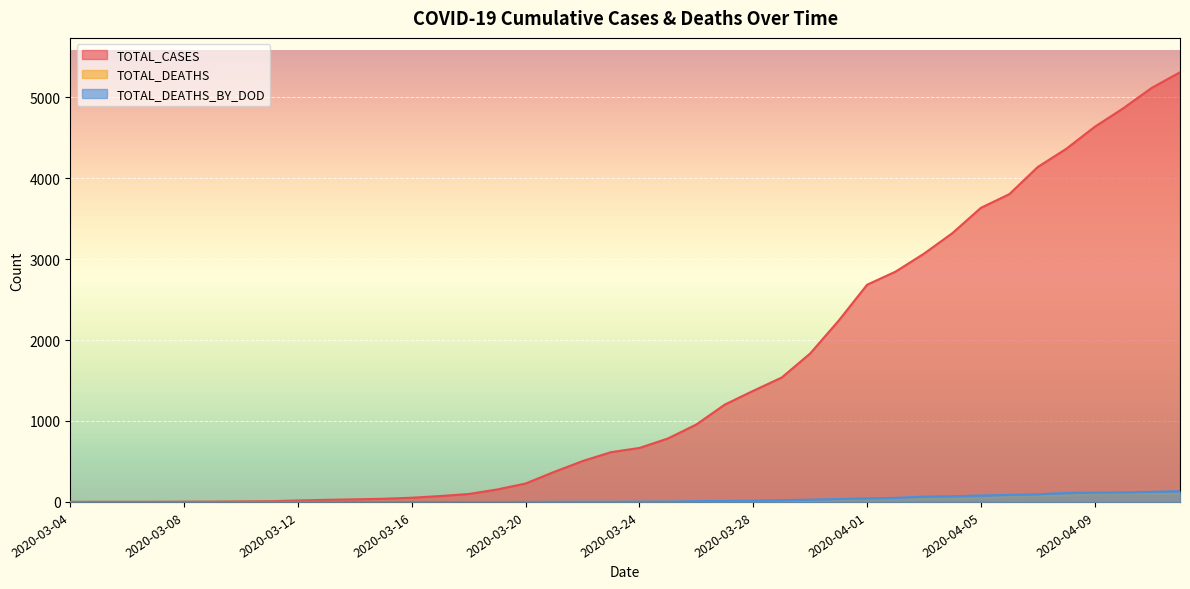

At which label is TOTAL_DEATHS closest to 50?

2020-04-05